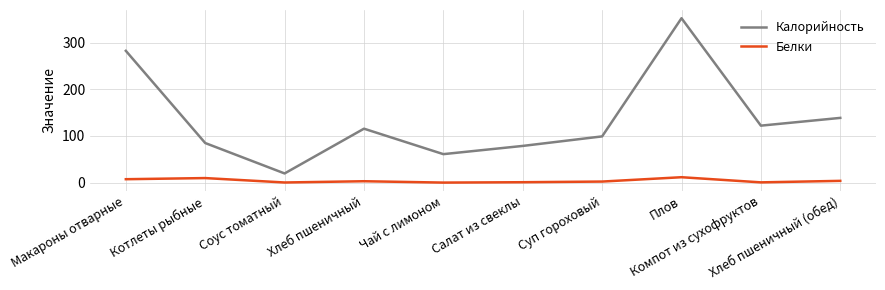

Which series has the largest total across all categories?

Калорийность